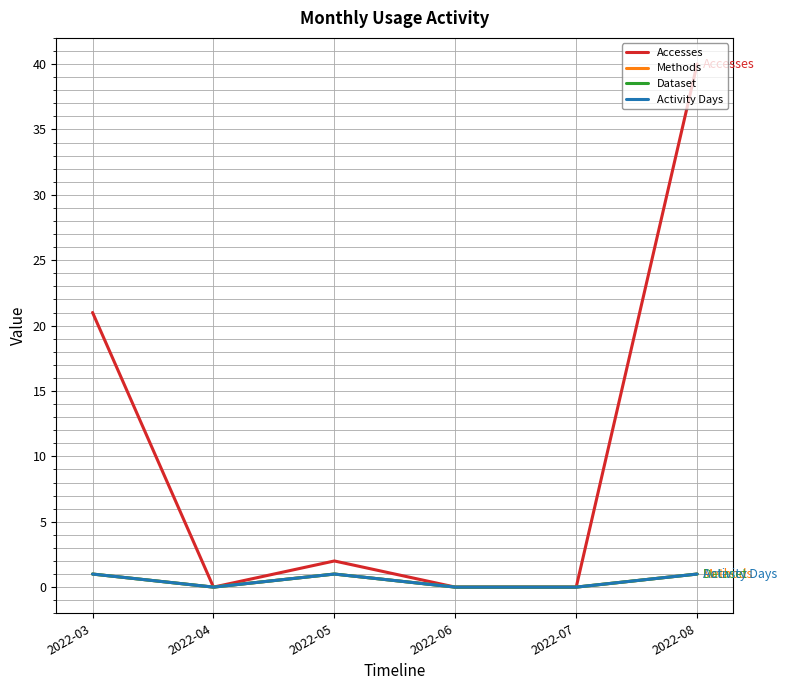

Which series has the widest spread of values?

Accesses